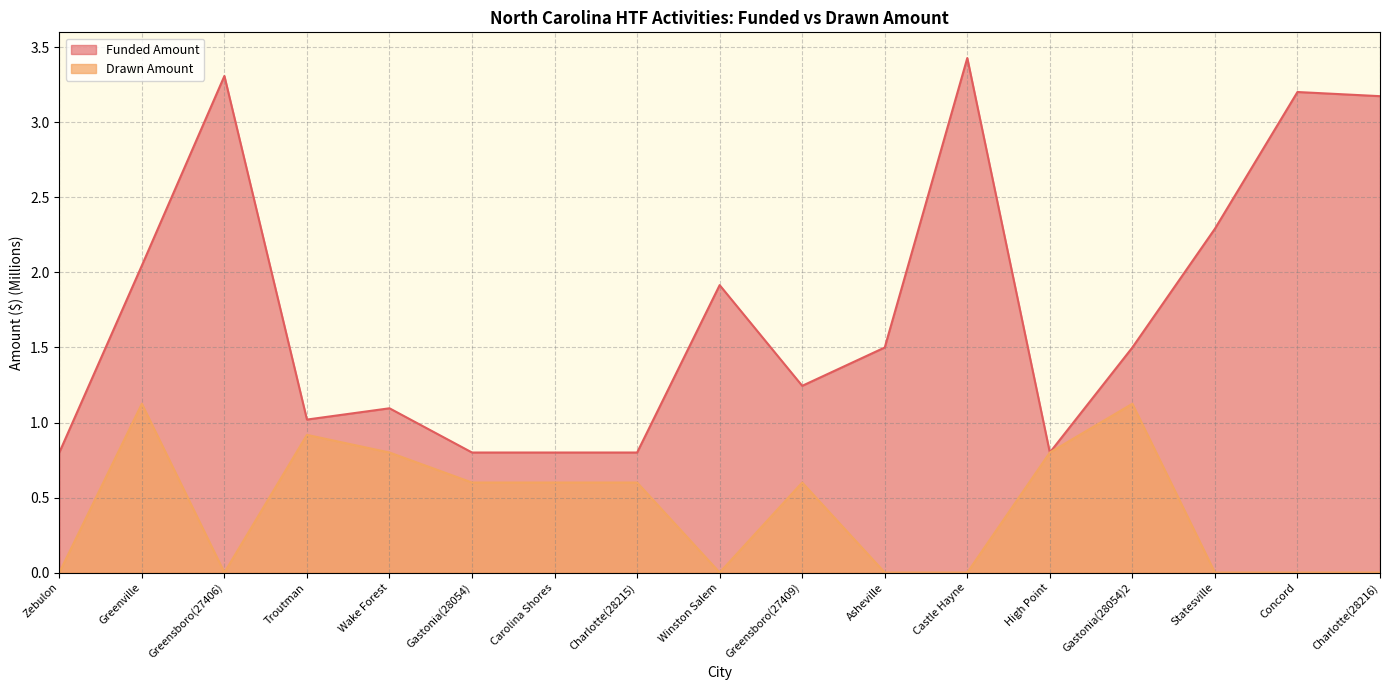

What is the difference between the highest and lowest values at Charlotte(28215)?

0.2